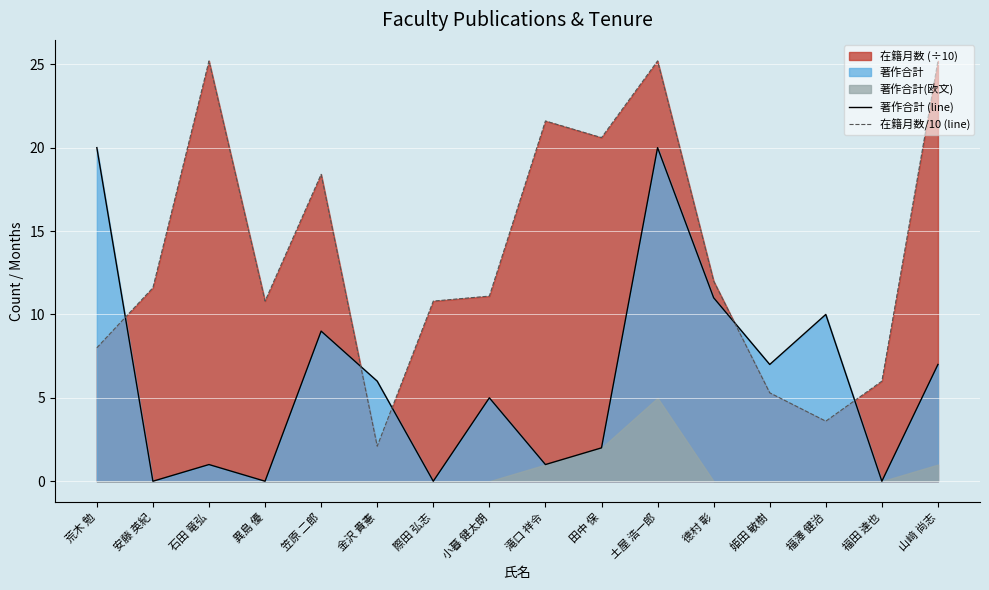

Rank the series by their average value, from highest to lowest.

在籍月数/10 (line), 著作合計 (line)